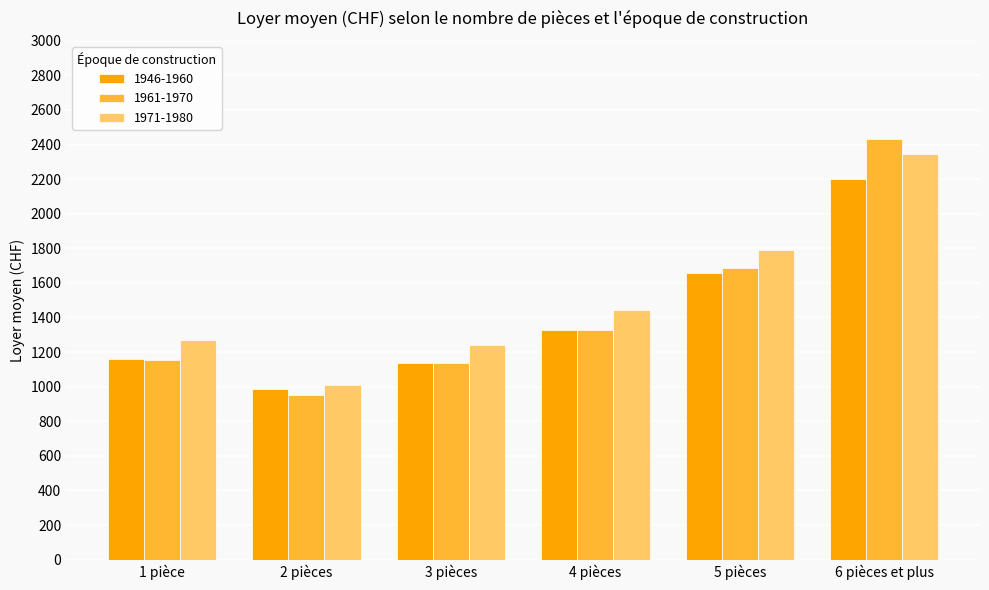

Rank the series by their average value, from highest to lowest.

1971-1980, 1961-1970, 1946-1960